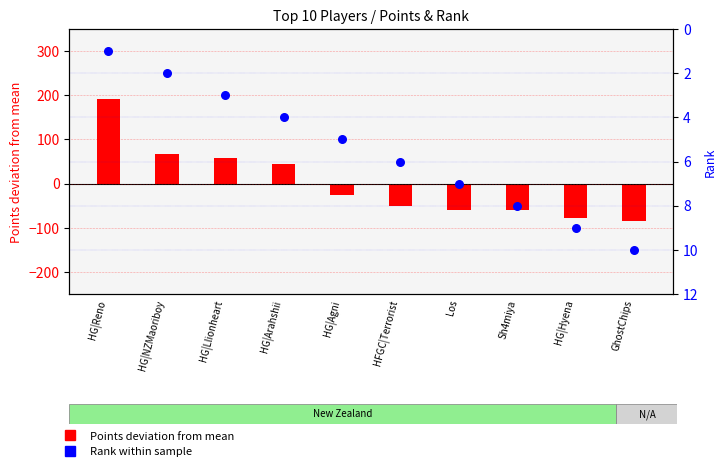

At how many categories does at least one series exceed -4?

10